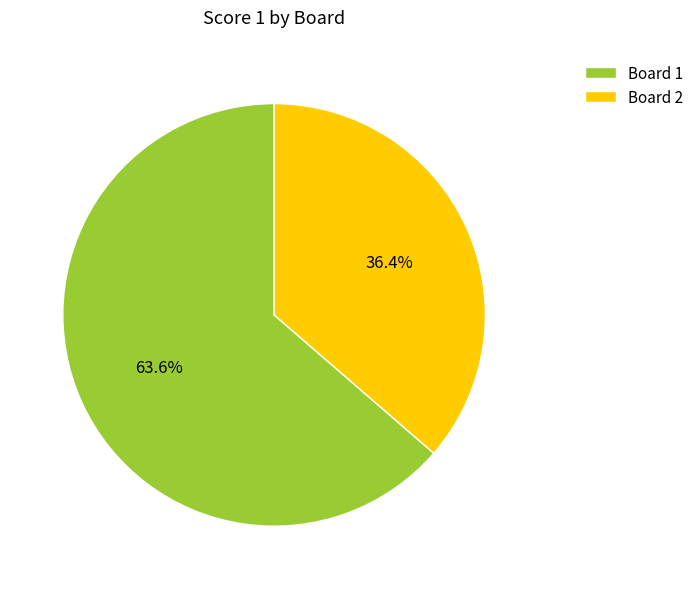

Which category accounts for the majority?

Board 1